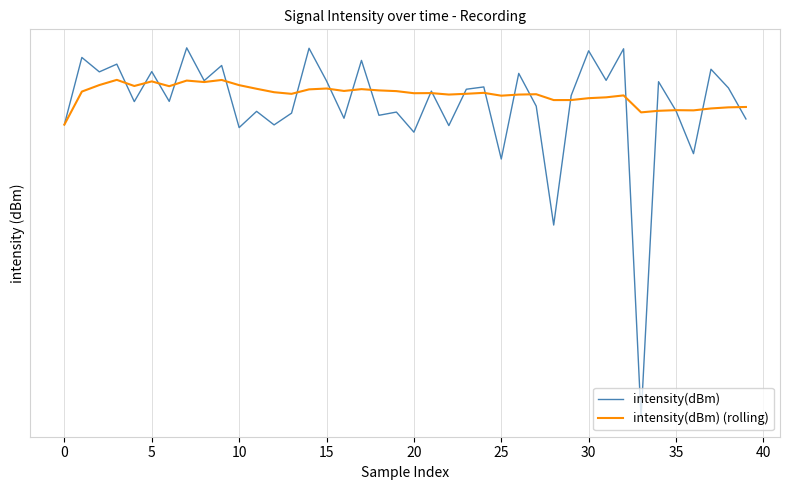

Which label corresponds to the smallest value in the chart?

33